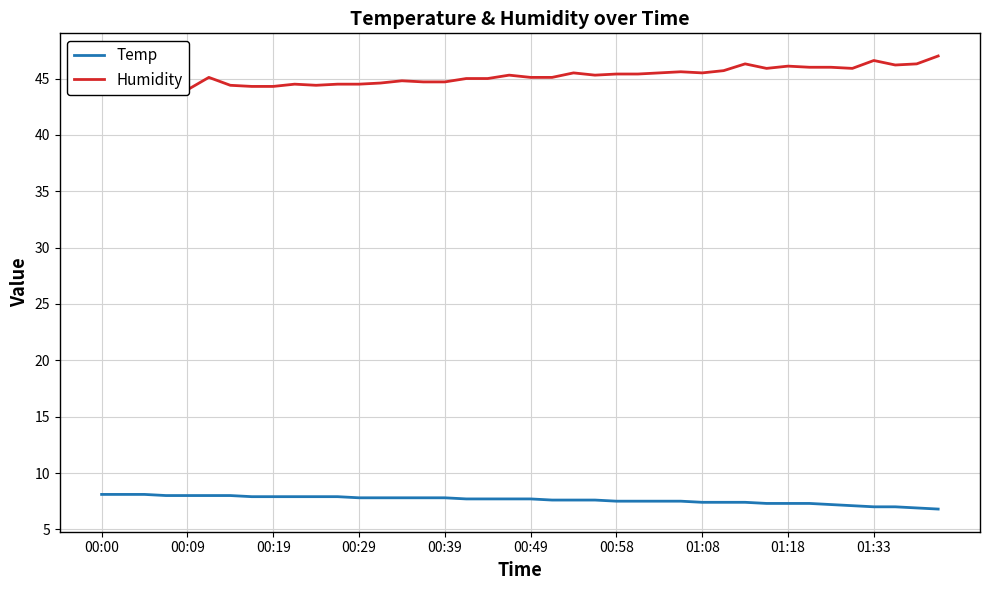

The Temp series shows 7.3 at 01:18. True or false?

True